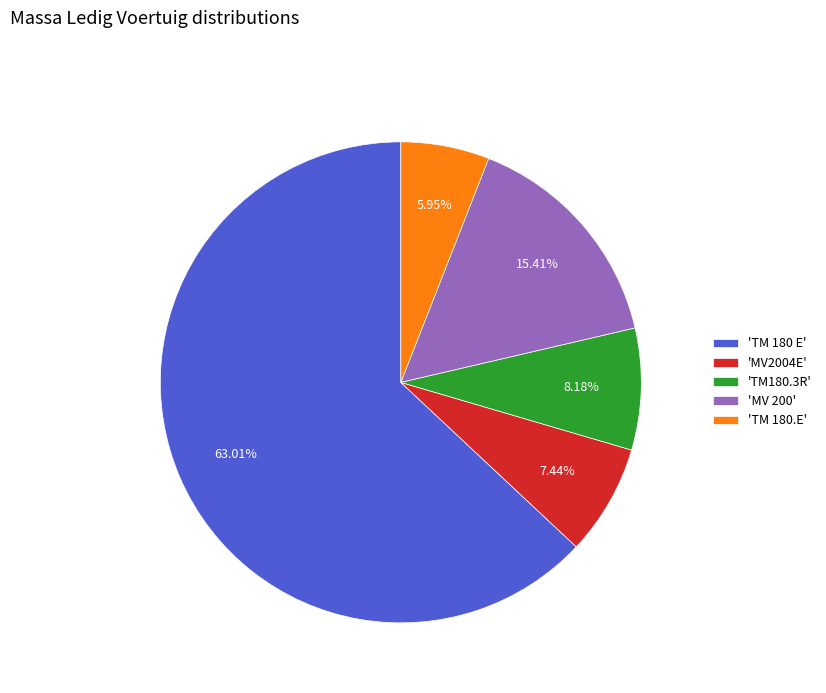

Rank the categories by value from lowest to highest.

'TM 180.E', 'MV2004E', 'TM180.3R', 'MV 200', 'TM 180 E'